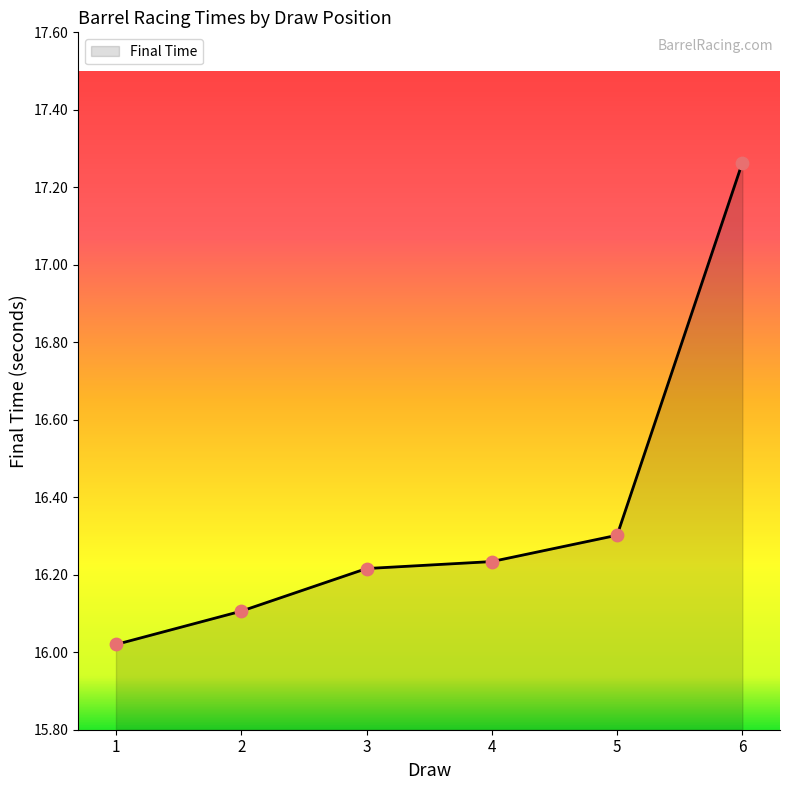

What is the ratio of the value at 1 to the value at 4?

1.0